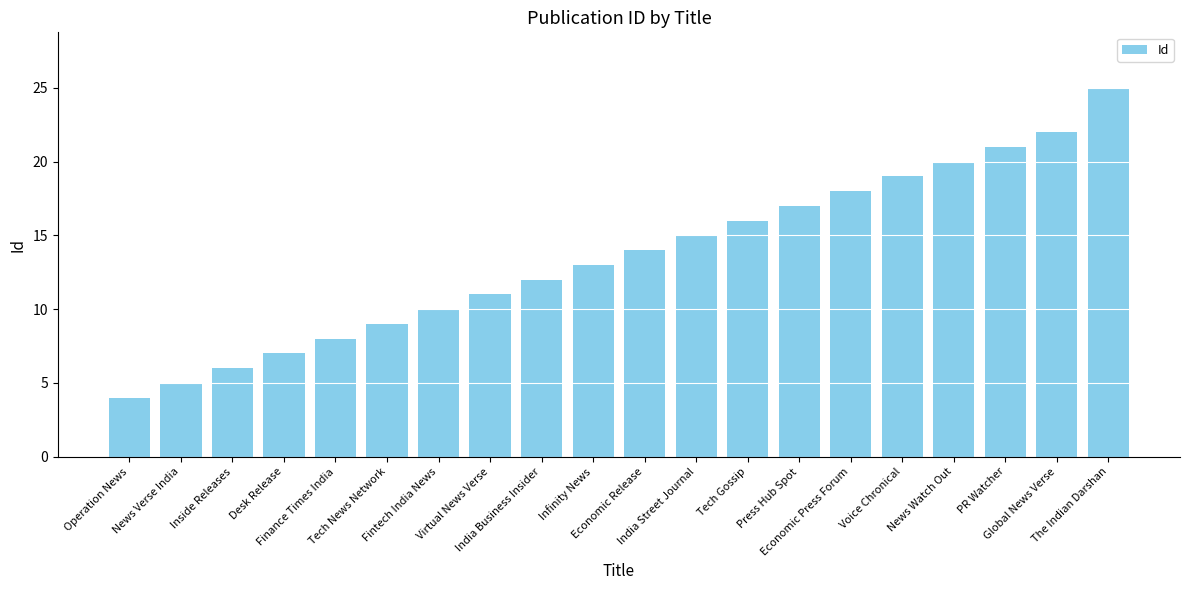

At which category does the chart reach its peak across all series?

The Indian Darshan